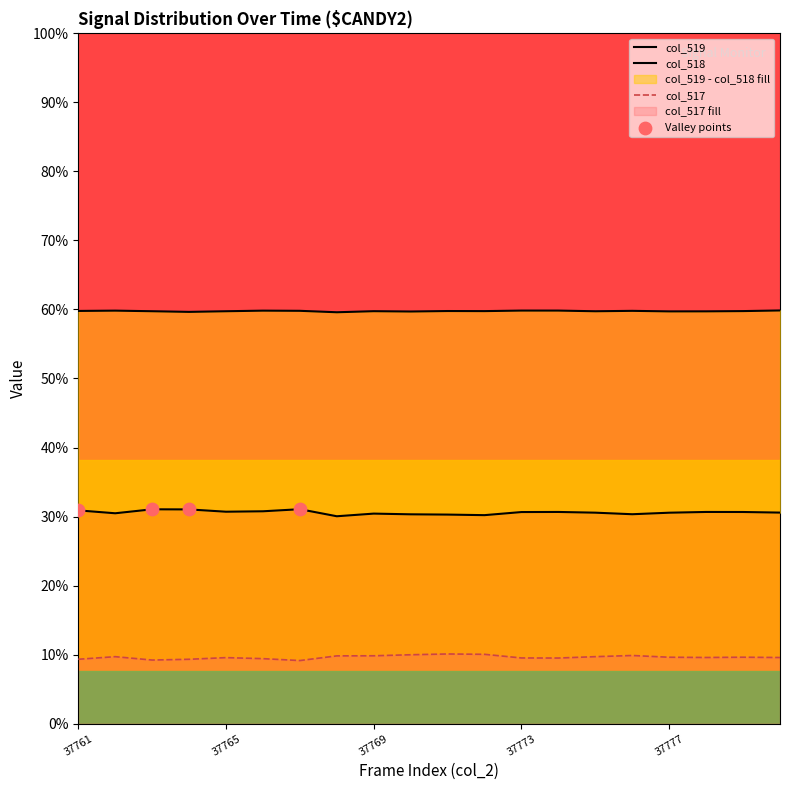

At which category is the sum across all series the highest?

37771